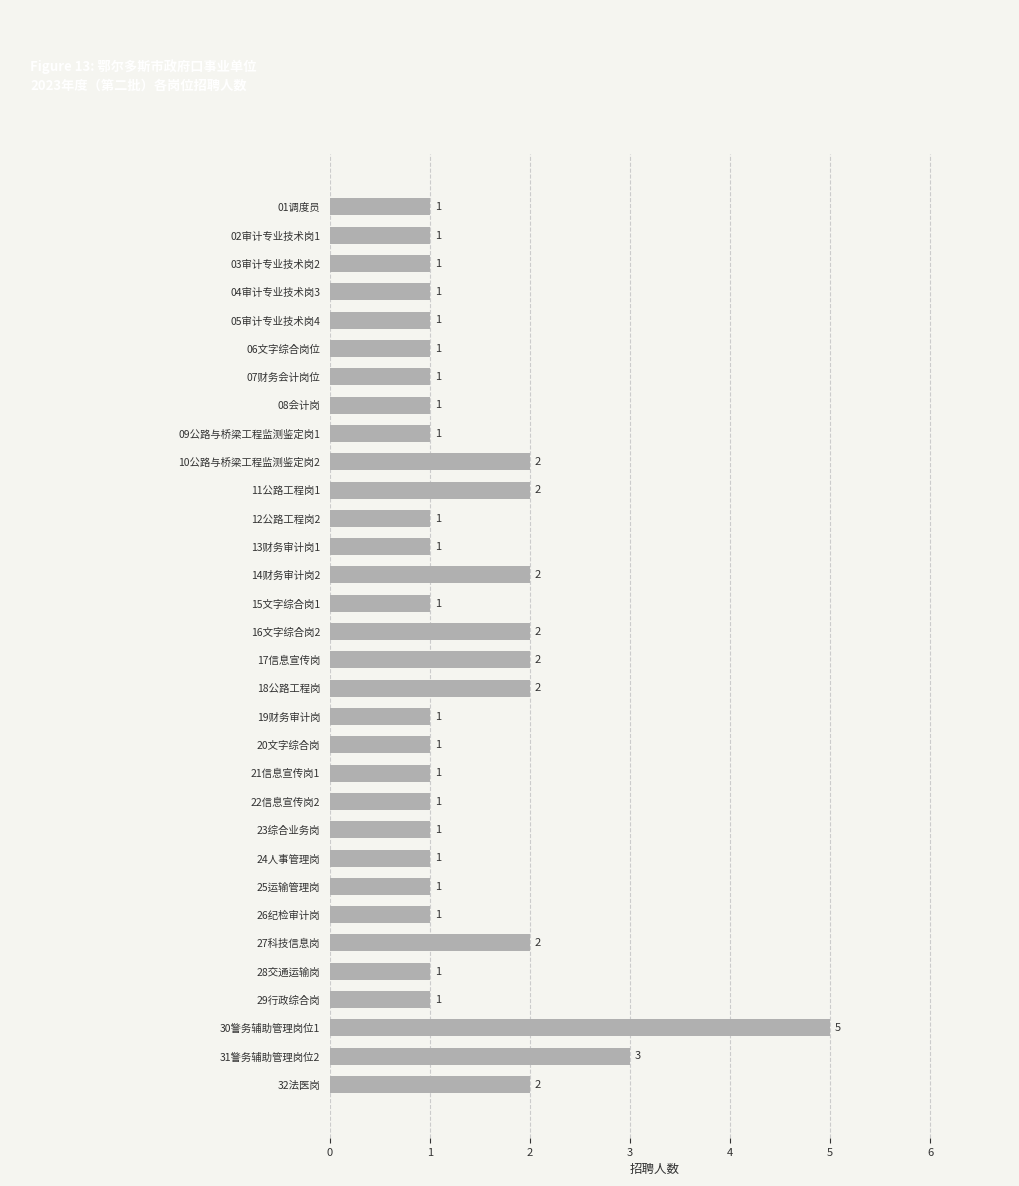

At which label is the value closest to 3?

31警务辅助管理岗位2